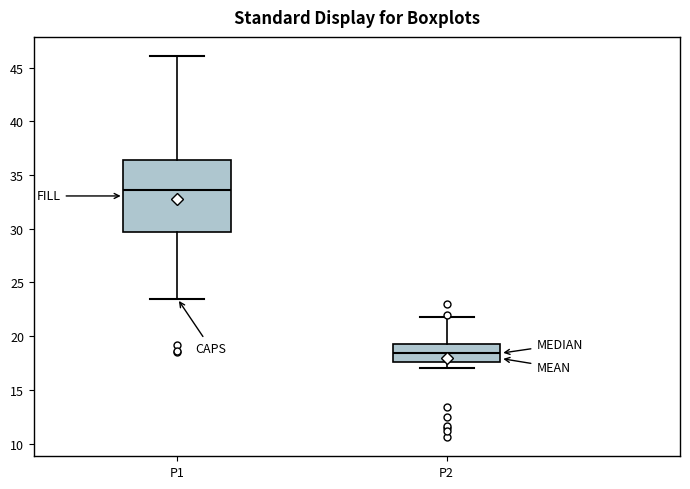

Where does the upper whisker of the box for P1 end on the y-axis? The values are not printed on the chart, so give them approximately, as read against the axis.

46.0